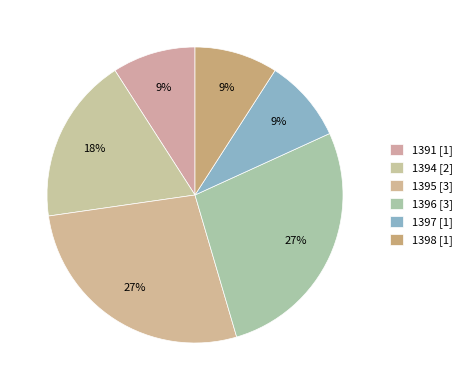

Does 1395 account for over 50% of the chart?

No